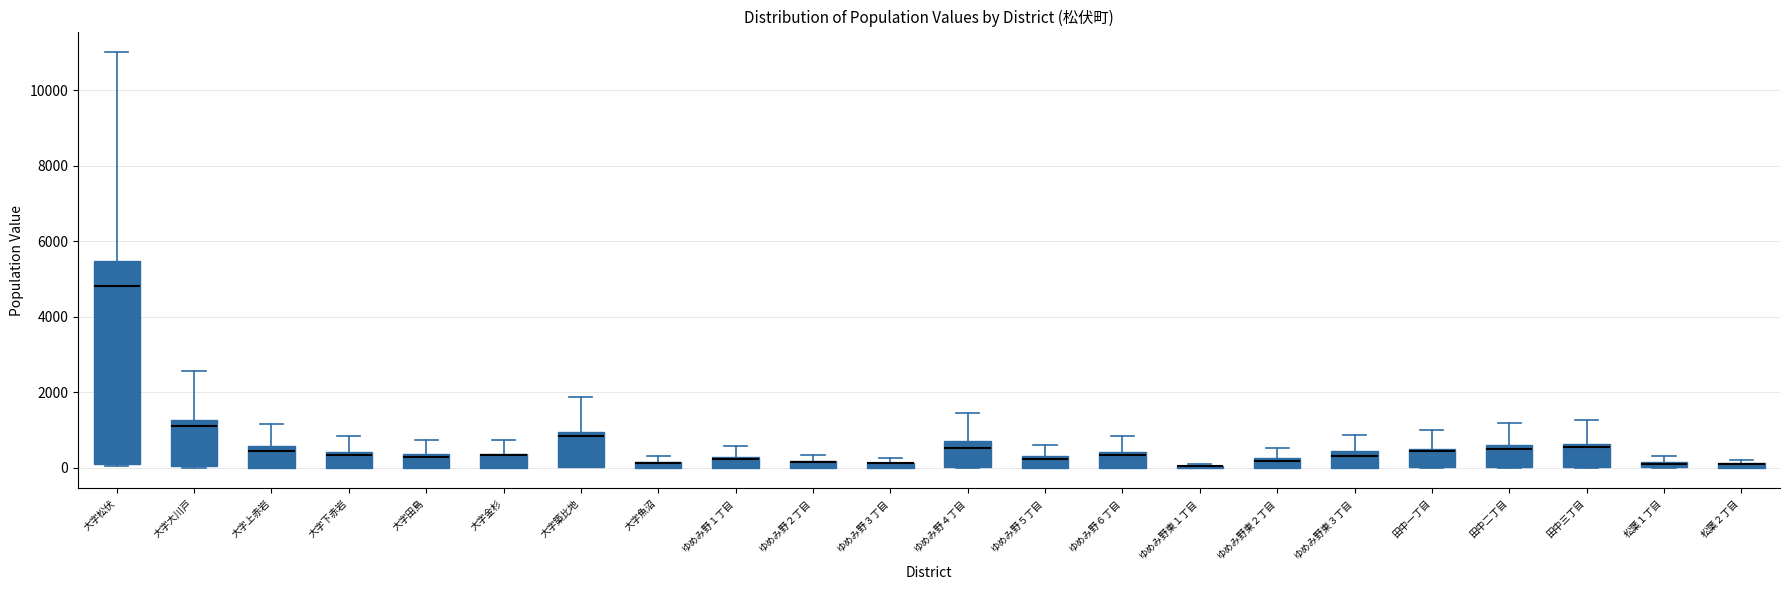

Which box is the tallest, from its lower edge to its upper edge?

大字松伏